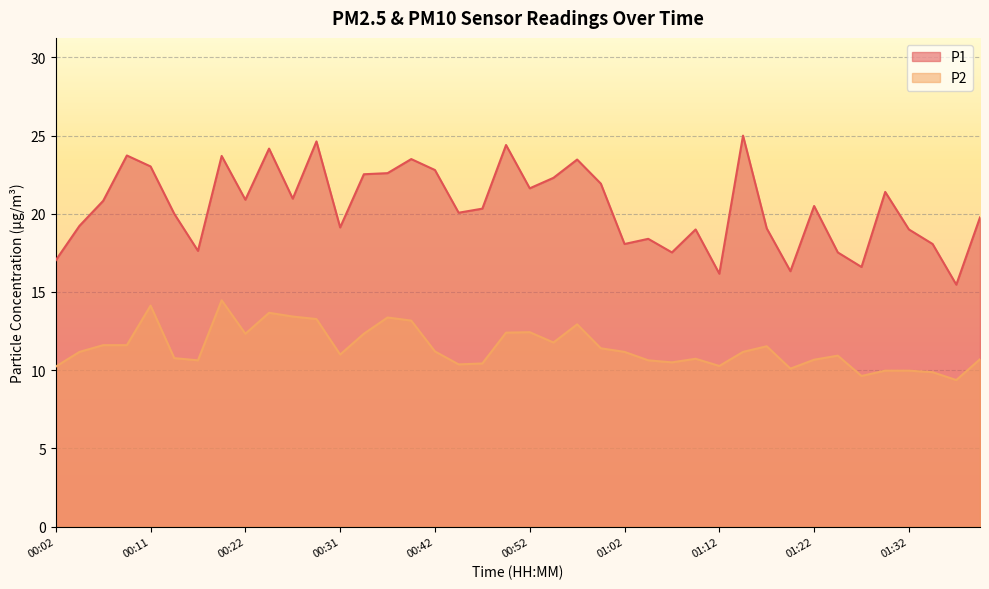

Which series has the largest total across all categories?

P1